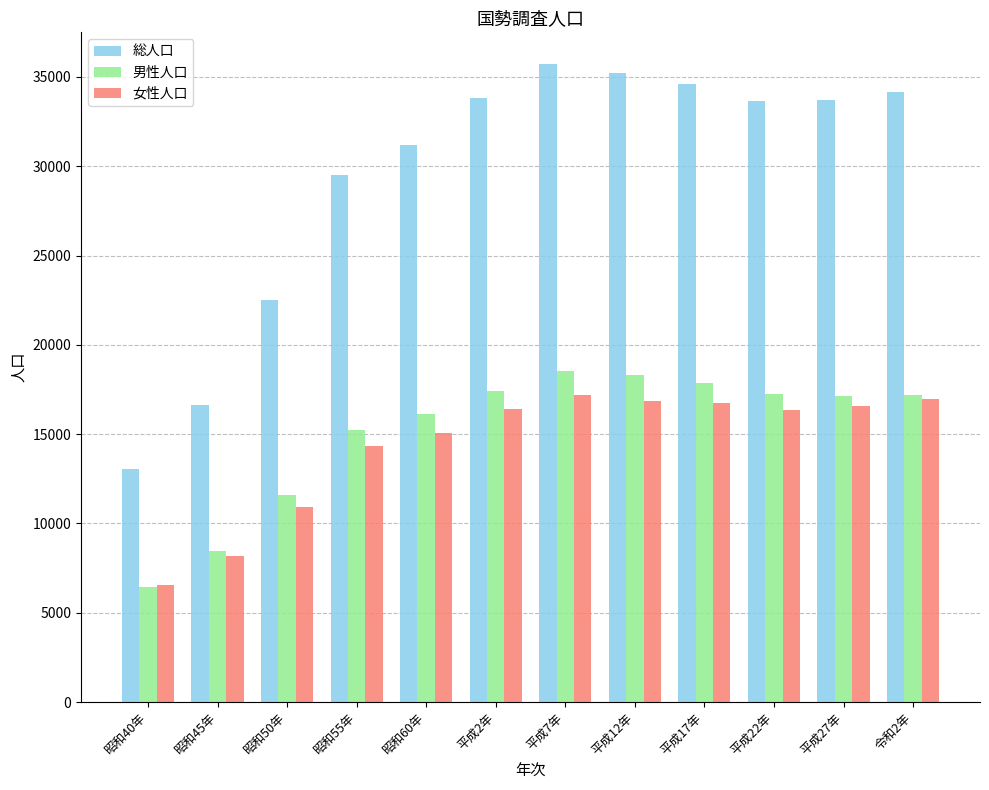

At which label is 男性人口 closest to 12497?

昭和50年